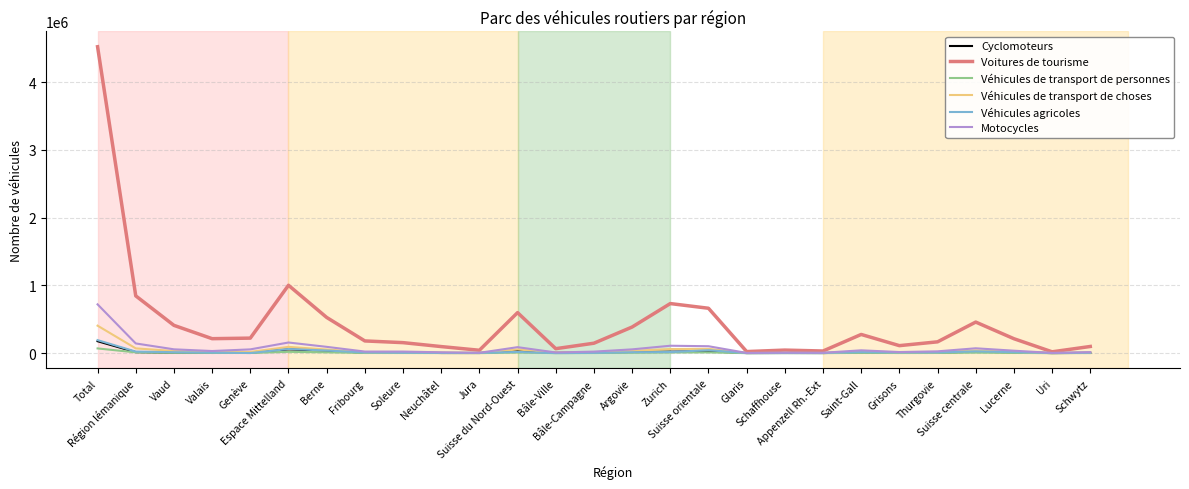

Which series has the largest range (max minus min)?

Voitures de tourisme